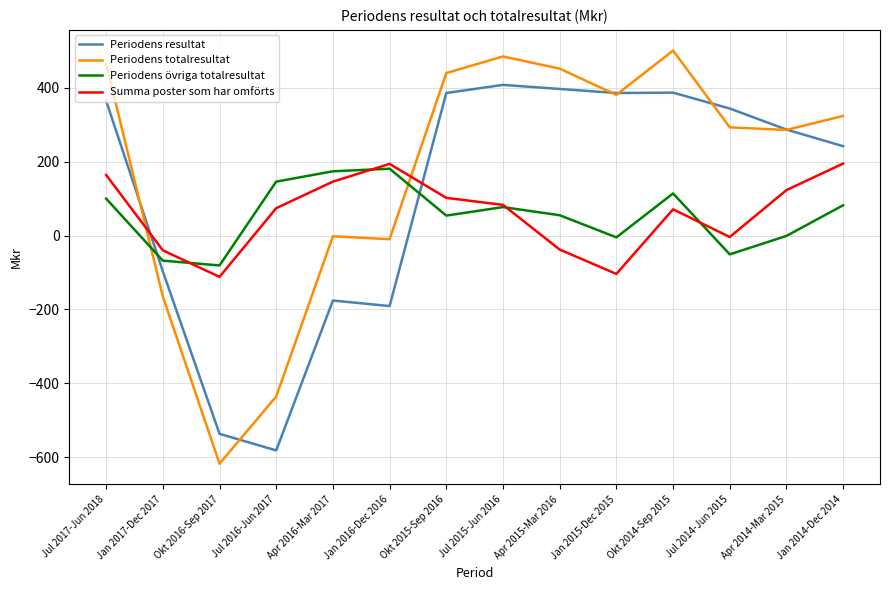

How many lines are shown in the chart?

4